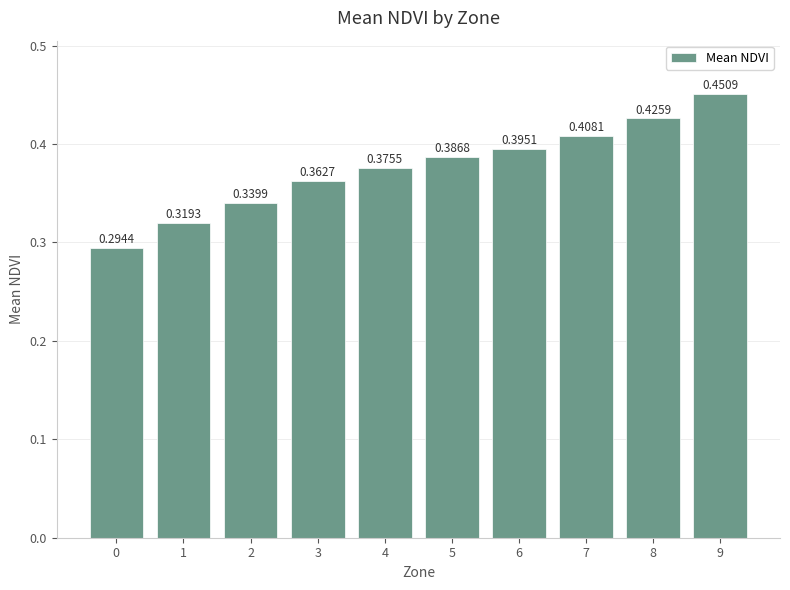

The chart shows a value of 0.1 at 3. True or false?

False